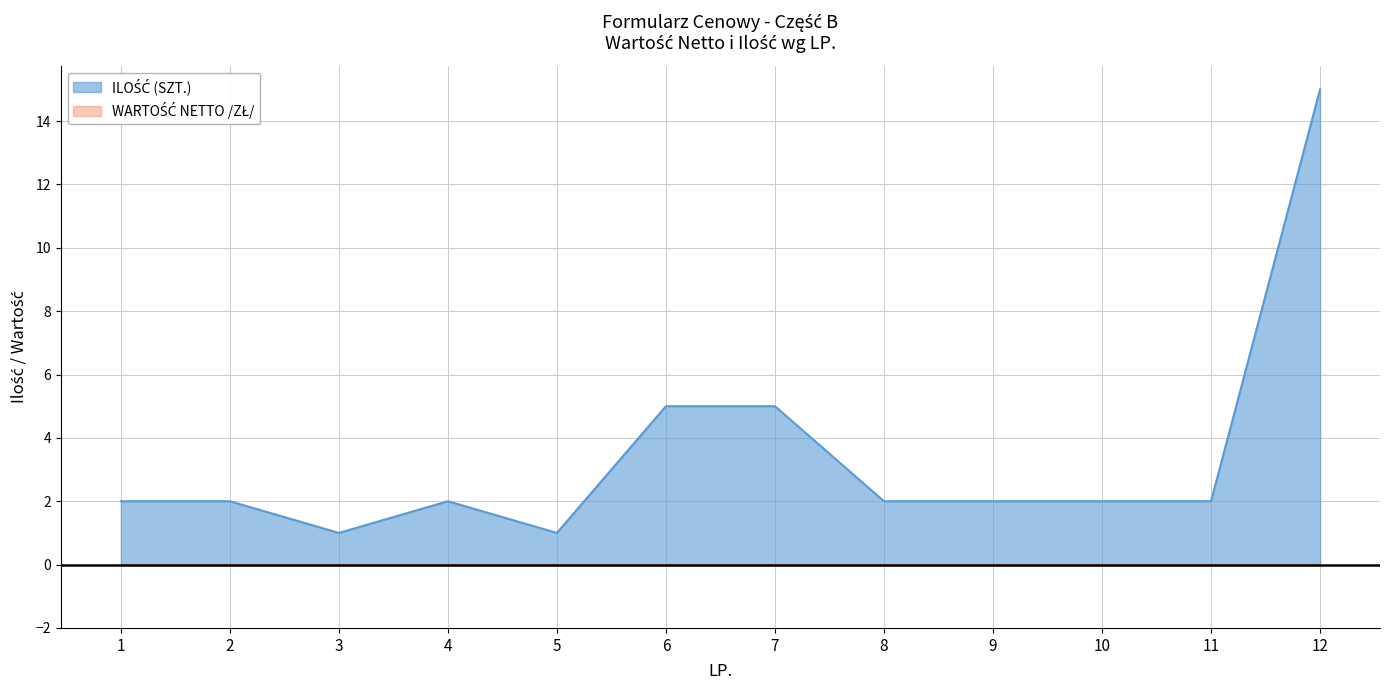

What is the greatest value displayed?

15